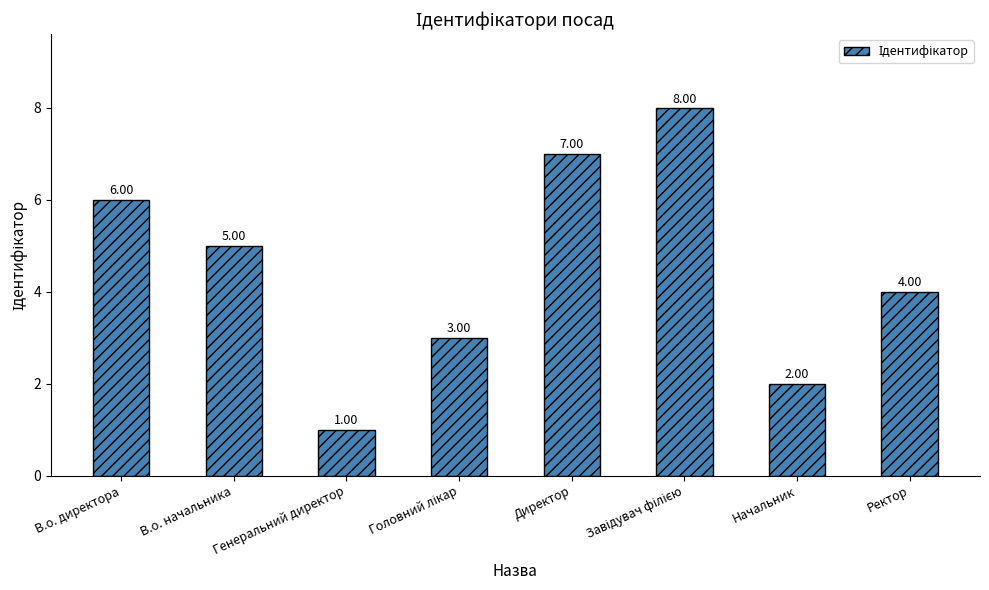

What is the change in value from В.о. директора to Ректор?

-2